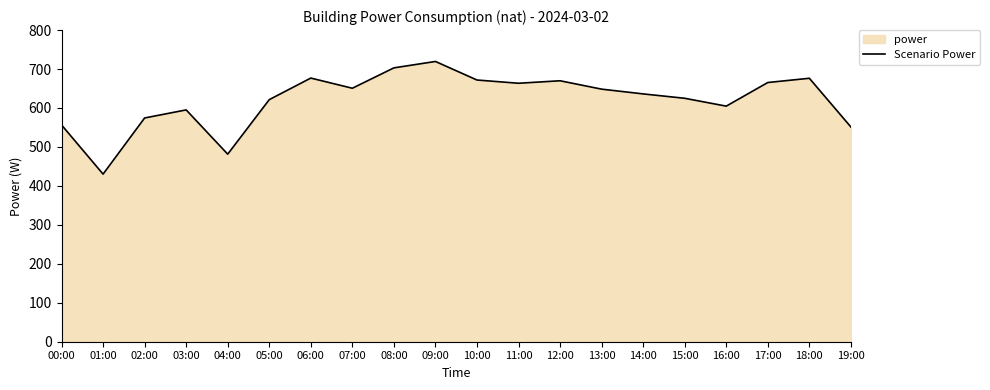

Between 10:00 and 07:00, which is larger?

10:00